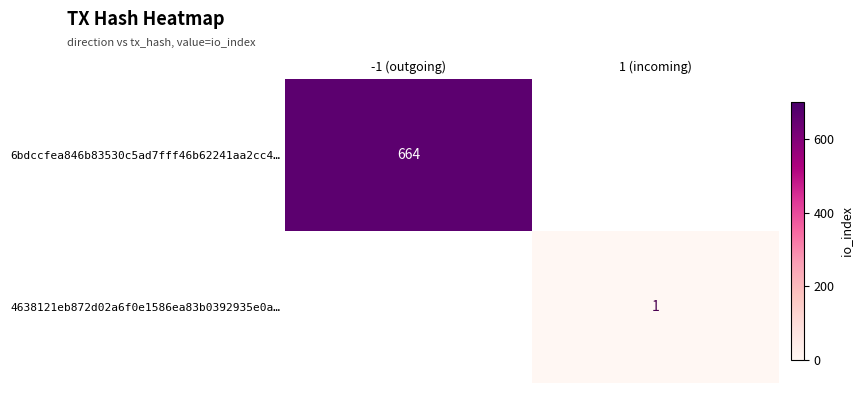

The 6bdccfea846b83530c5ad7fff46b62241aa2cc4… series shows 306 at -1 (outgoing). True or false?

False